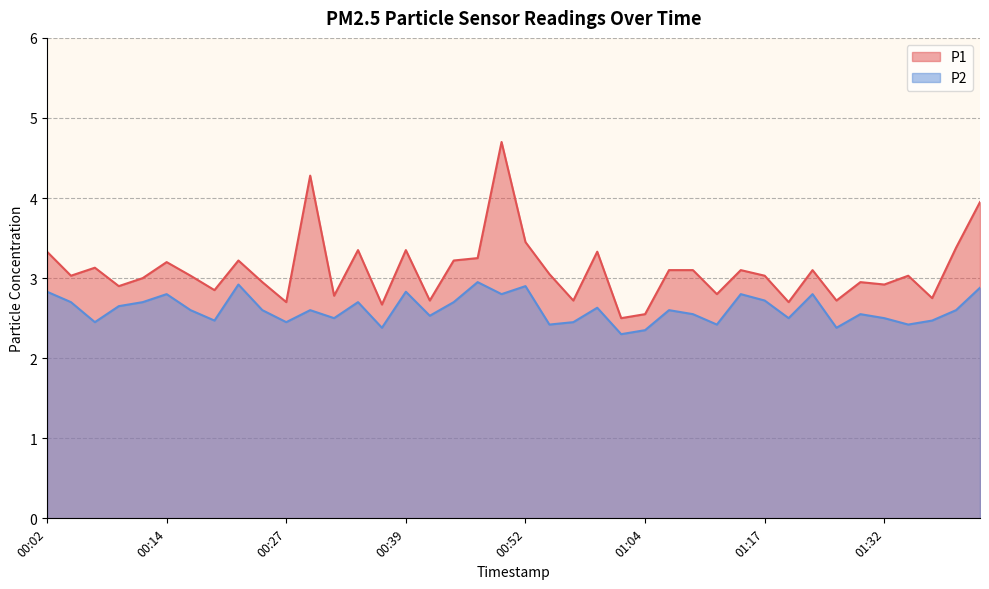

Read the P1 value at 00:12.

3.0